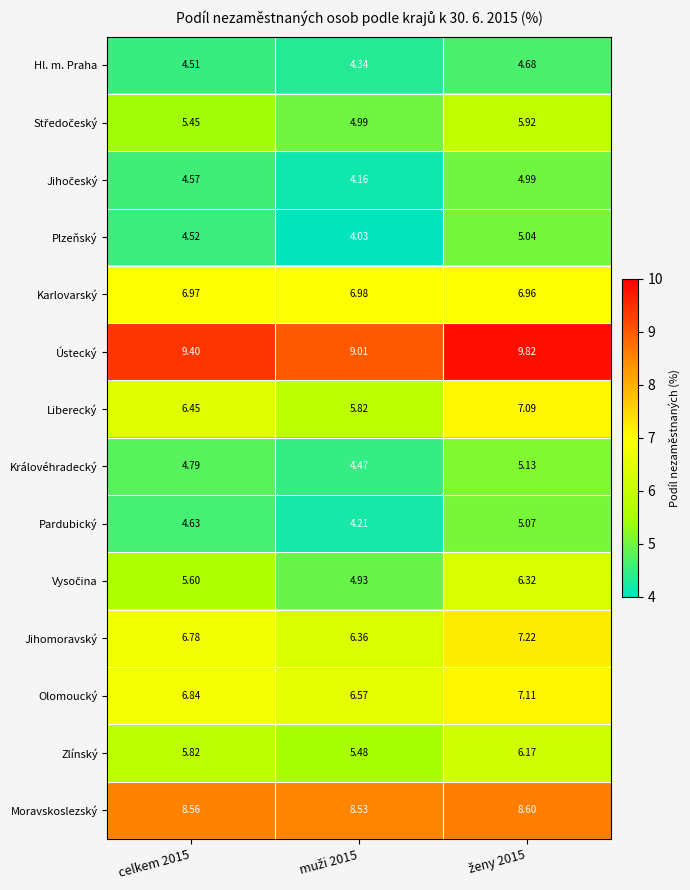

Is the value of Plzeňský at celkem 2015 greater than the value of Karlovarský at celkem 2015?

No